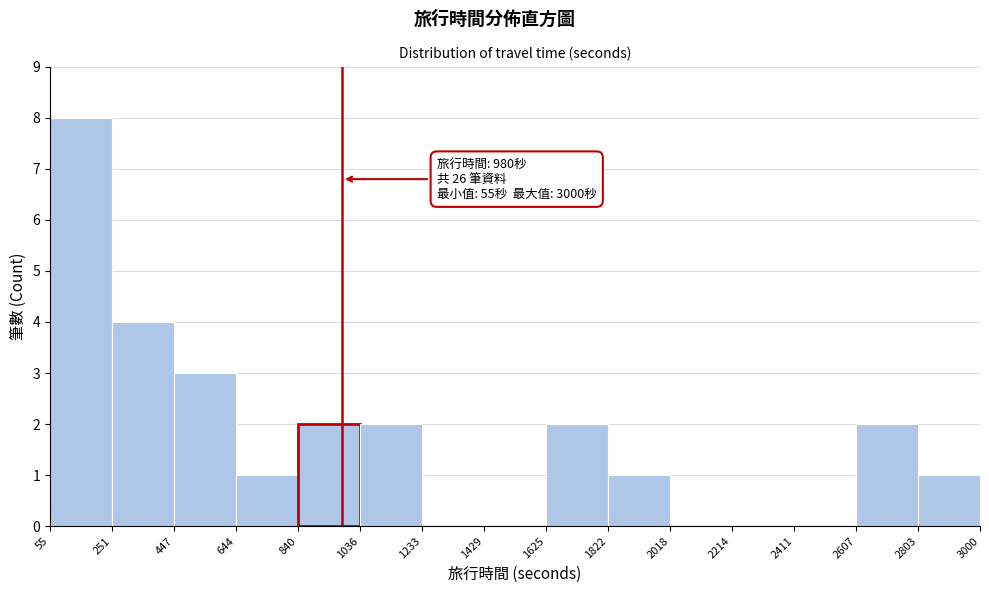

Over which range of the x-axis is the bar tallest?

55 to 251